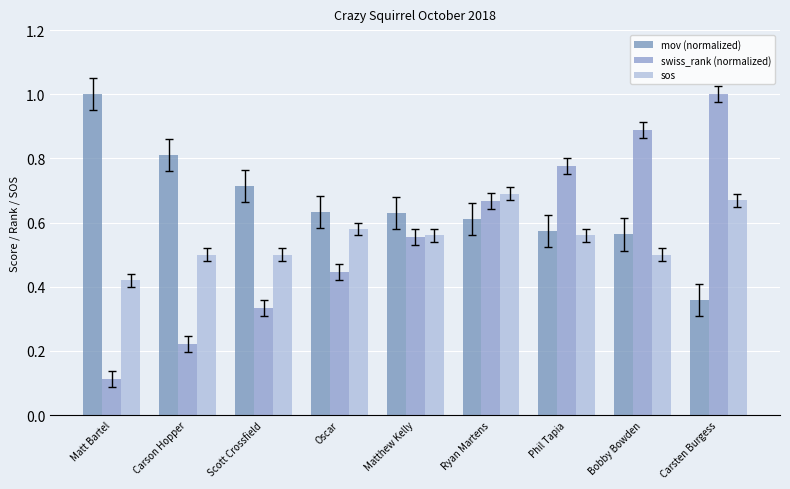

How many data points does each series have?

9